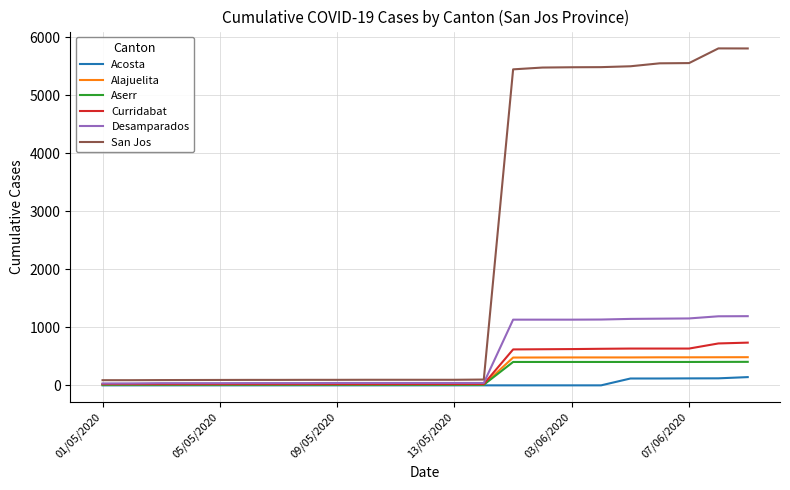

Which series has the largest total across all categories?

San Jos